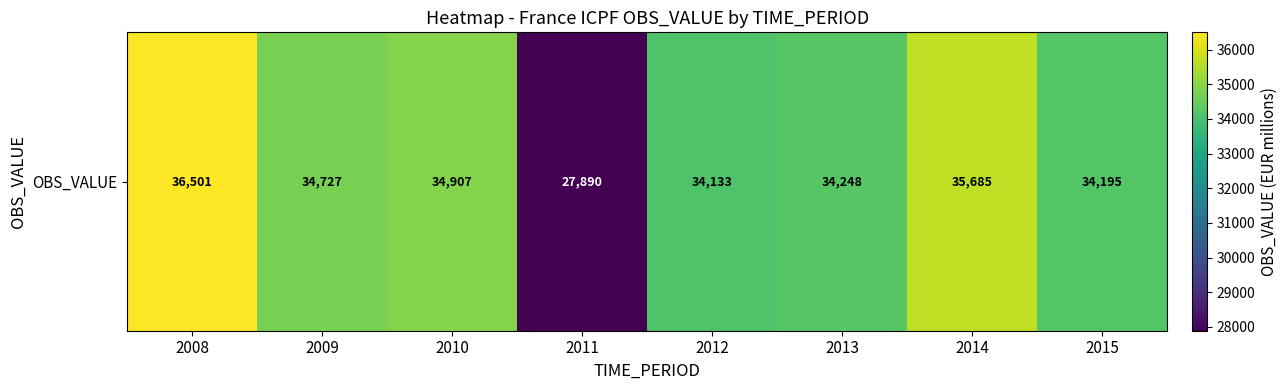

Reading left to right, transcribe all the data shown in this chart.

2008=36501	2009=34727	2010=34907	2011=27890	2012=34133	2013=34248	2014=35685	2015=34195